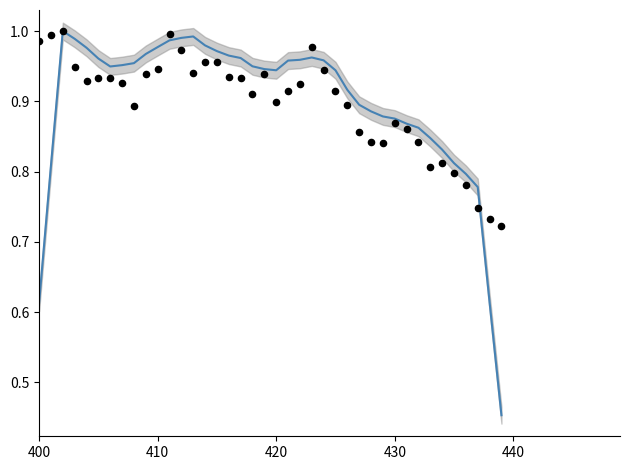

Which series contains the lowest Y value?

N10 smooth